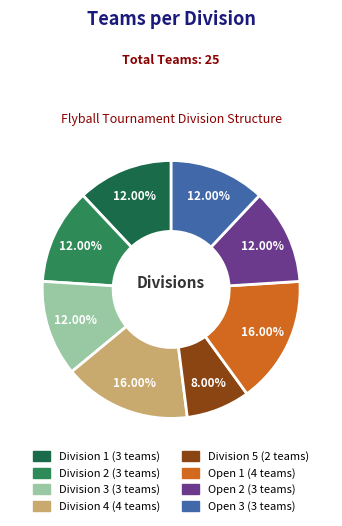

Which slice is the smallest?

Division 5